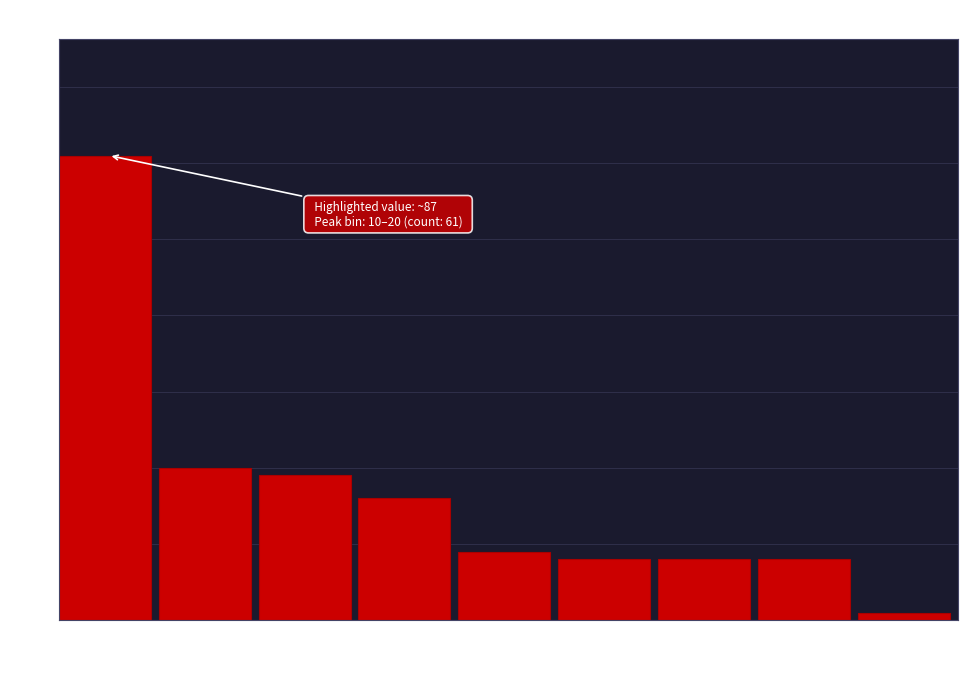

Over which range of the x-axis is the bar tallest?

10 to 20